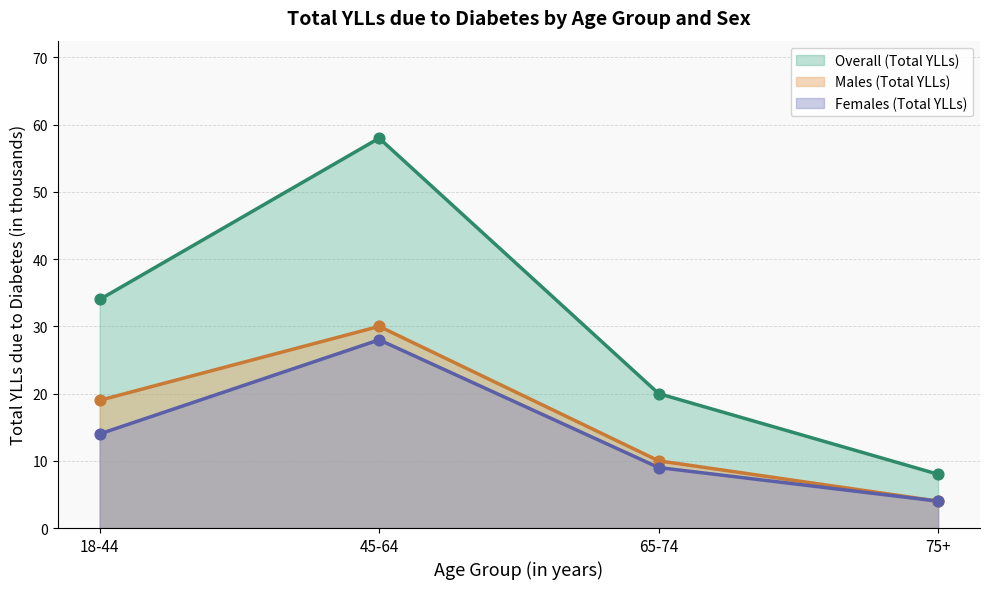

Is the value of Overall at 45-64 greater than the value of Males at 18-44?

Yes